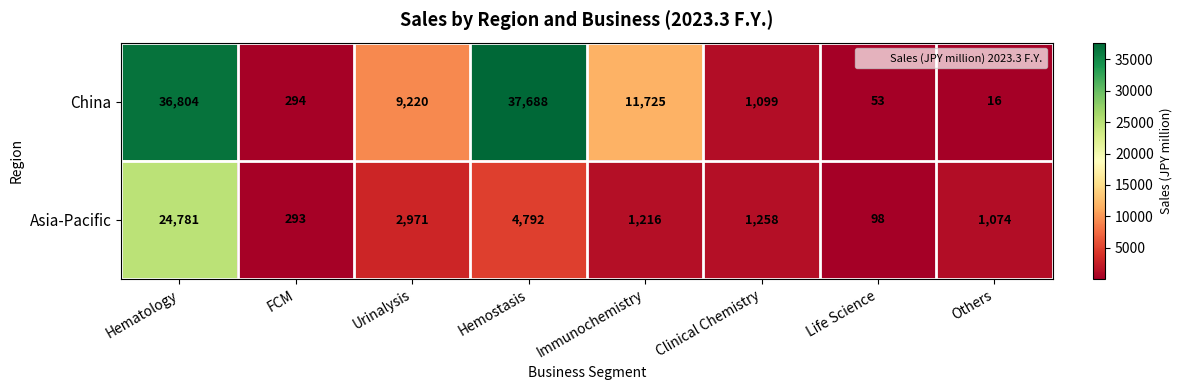

What is the maximum value shown in the chart?

37688